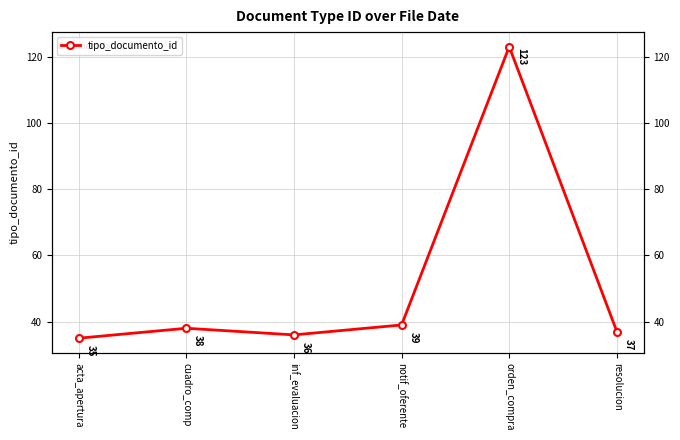

How many lines are shown in the chart?

1